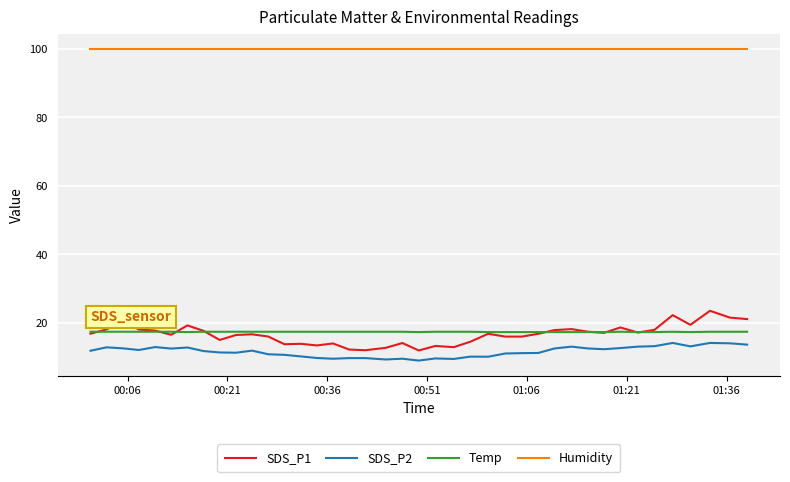

How many distinct data groups are displayed?

4